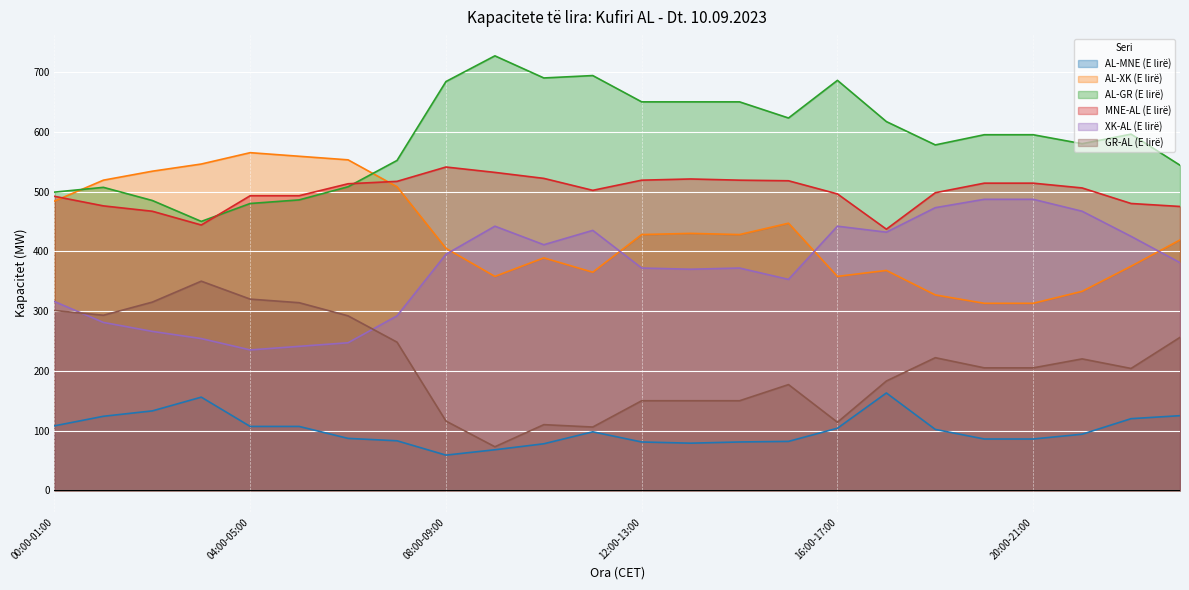

How many lines are shown in the chart?

6